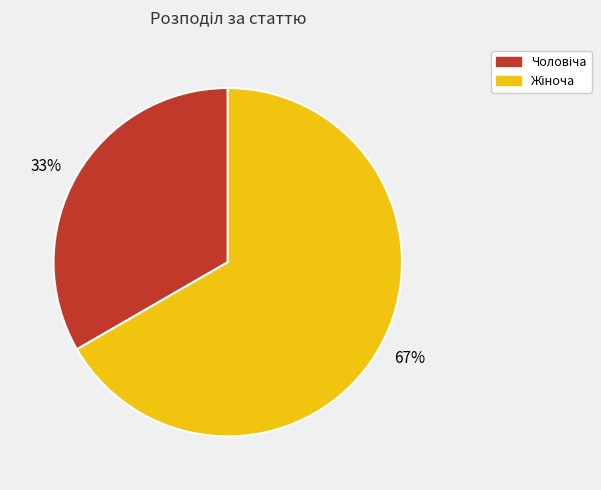

To the nearest percent, what is the average slice percentage?

50%